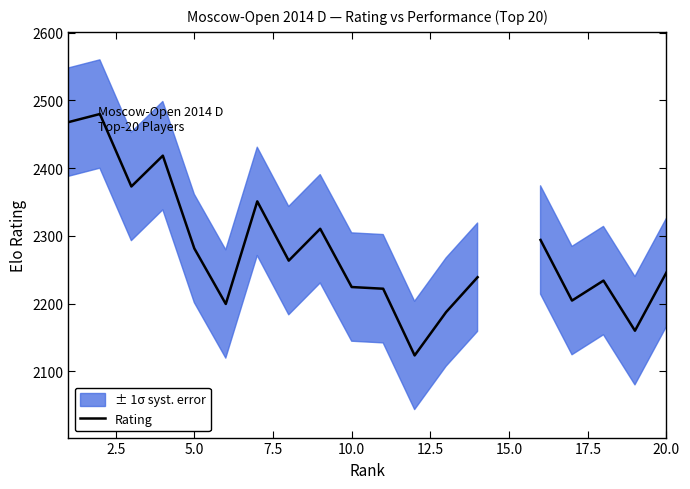

True or false: the data has more than 0 interior local peaks.

True